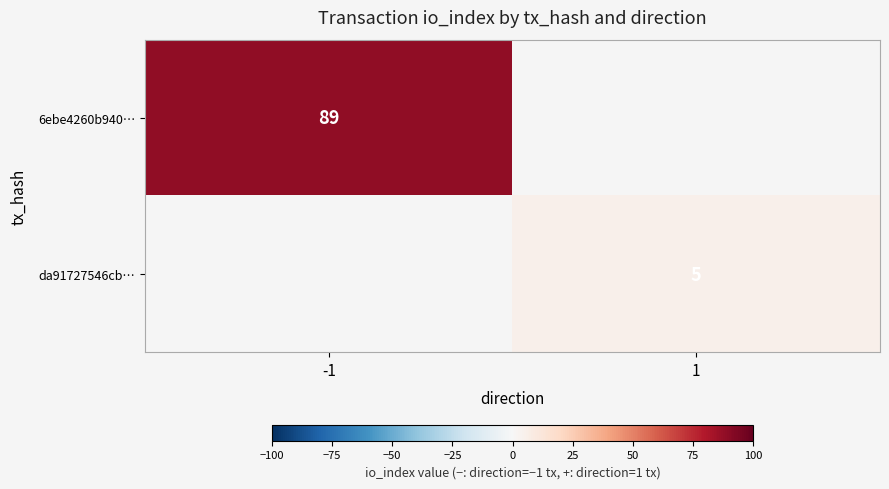

True or false: 6ebe4260b940… has a value of 89 at -1.

True